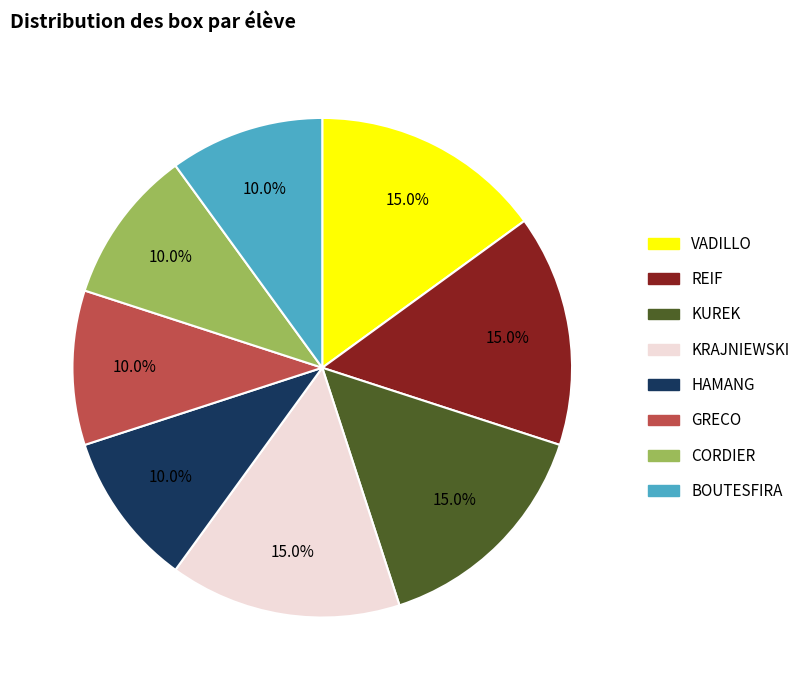

To the nearest percent, what percentage of the pie is VADILLO?

15%